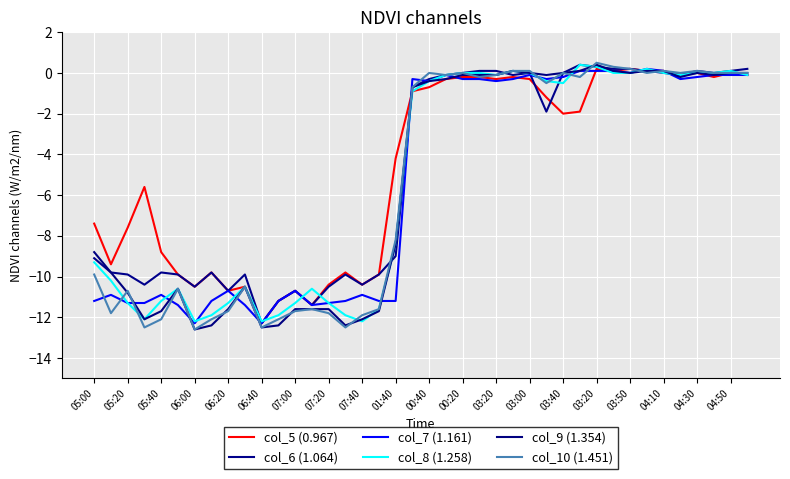

What is the lowest value of the col_8 (1.258) series?

-12.2